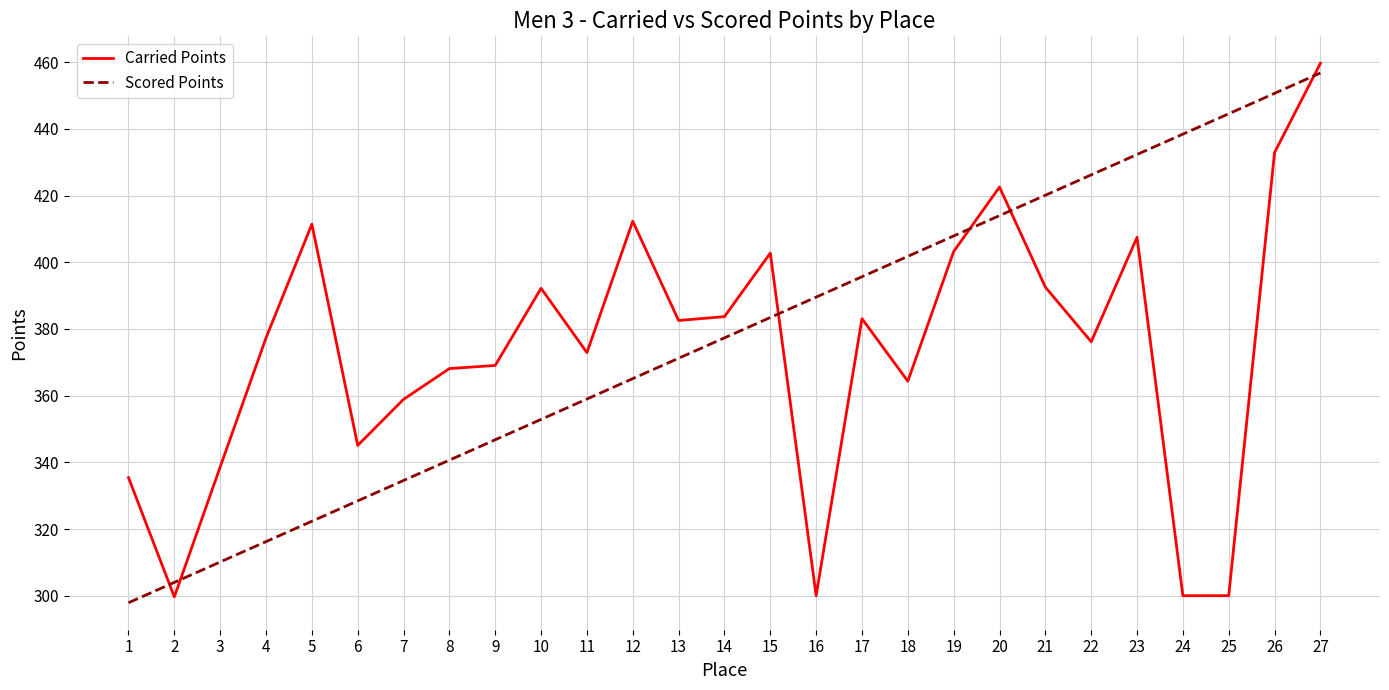

What are all the series names shown in the legend?

Carried Points, Scored Points